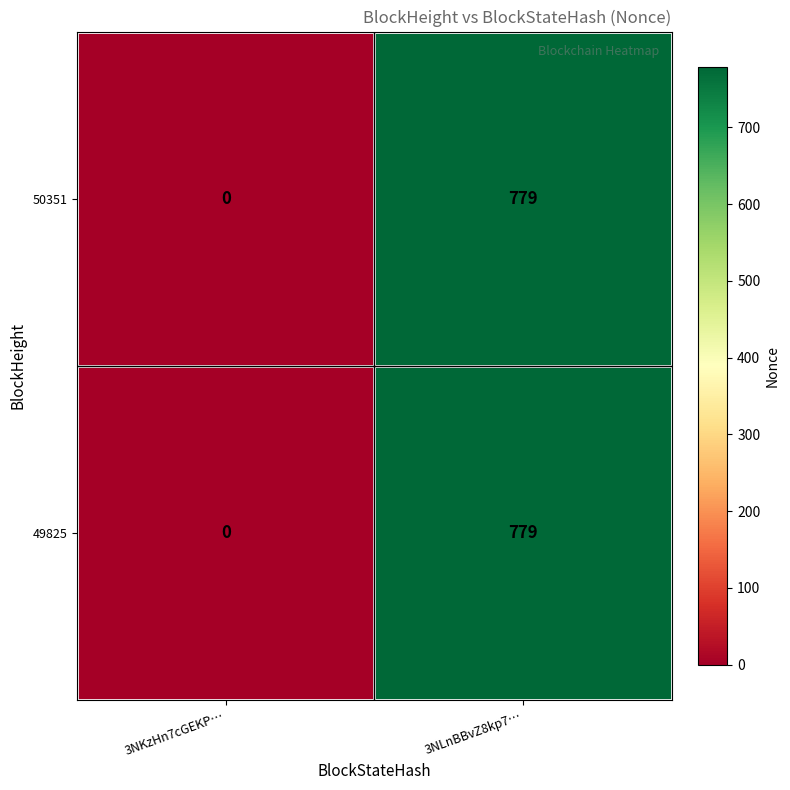

How many categories are shown in the chart?

2